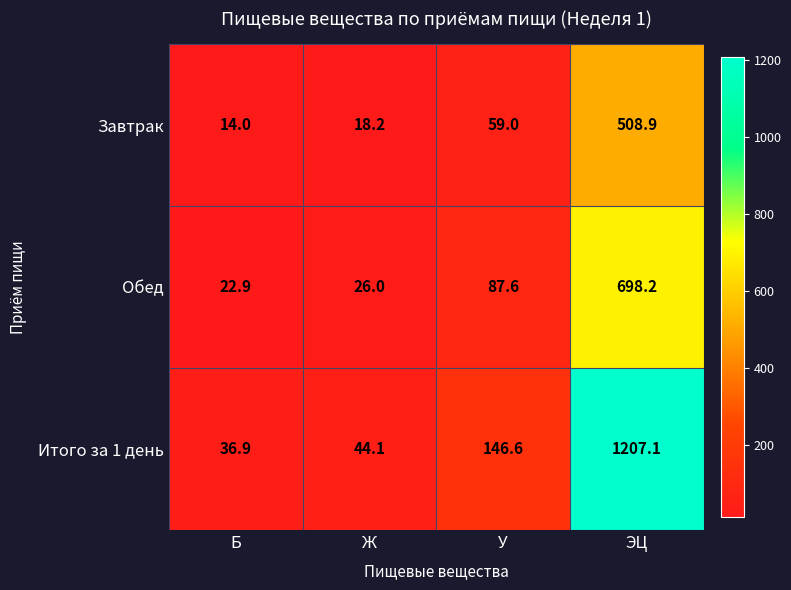

Which series has the widest spread of values?

Итого за 1 день